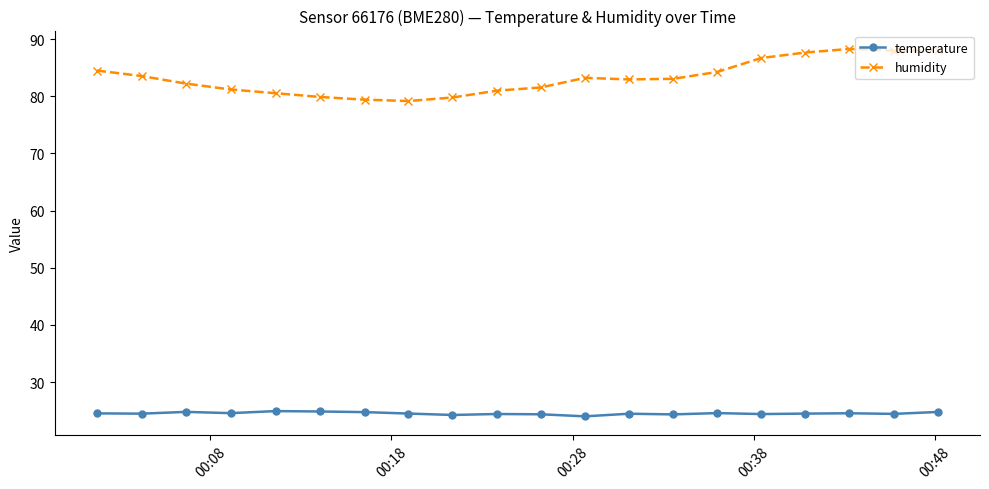

True or false: temperature and humidity intersect in this chart.

False